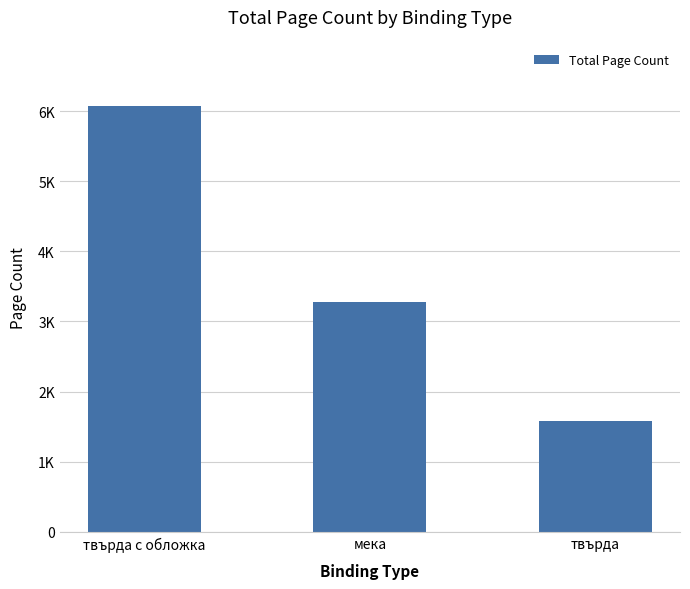

Reading left to right, what are all the values shown in this chart?

твърда с обложка=6068	мека=3272	твърда=1576